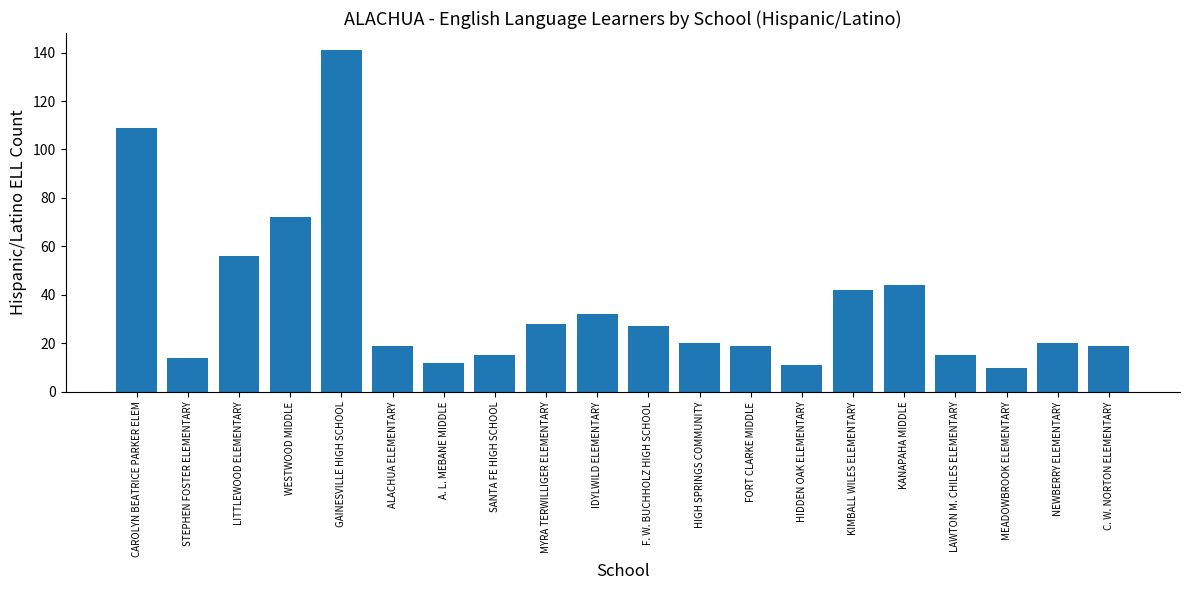

What is the maximum value shown in the chart?

141